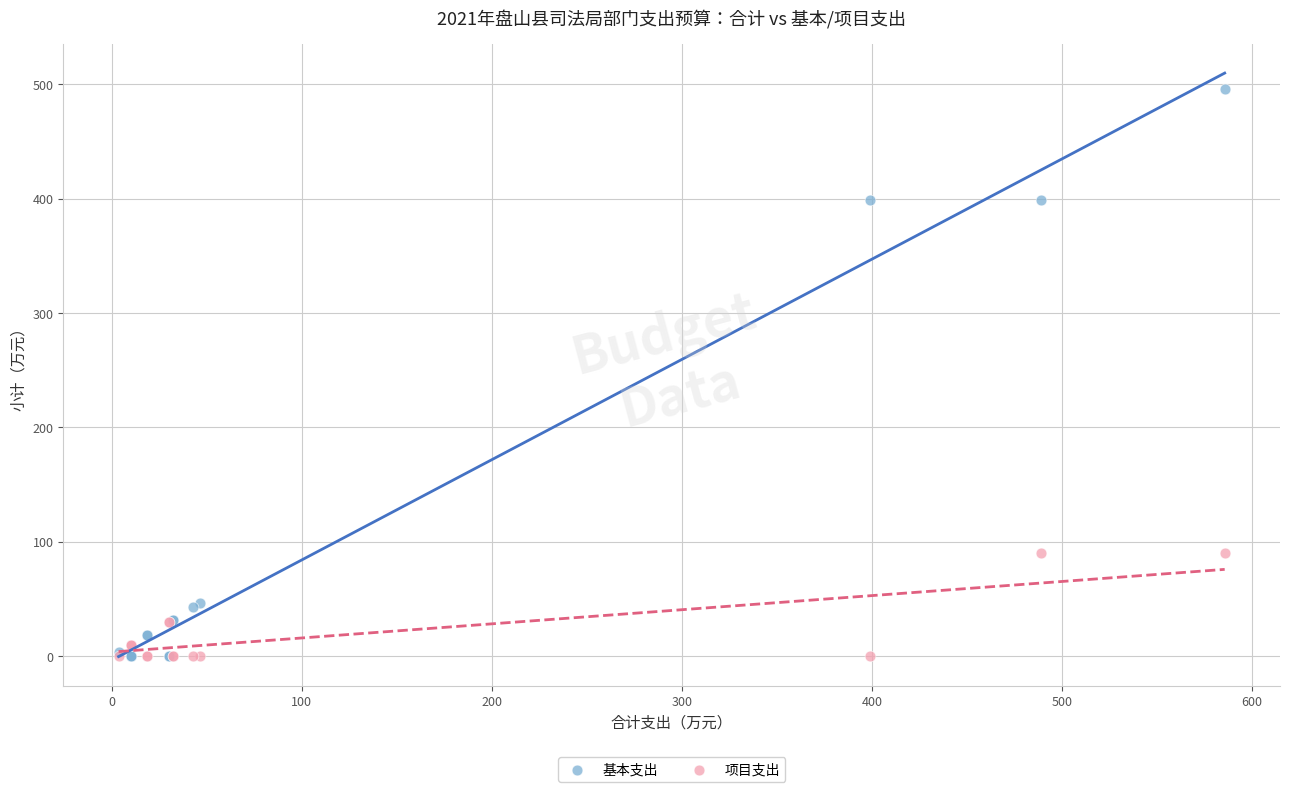

What are all the series names shown in the legend?

基本支出, 项目支出